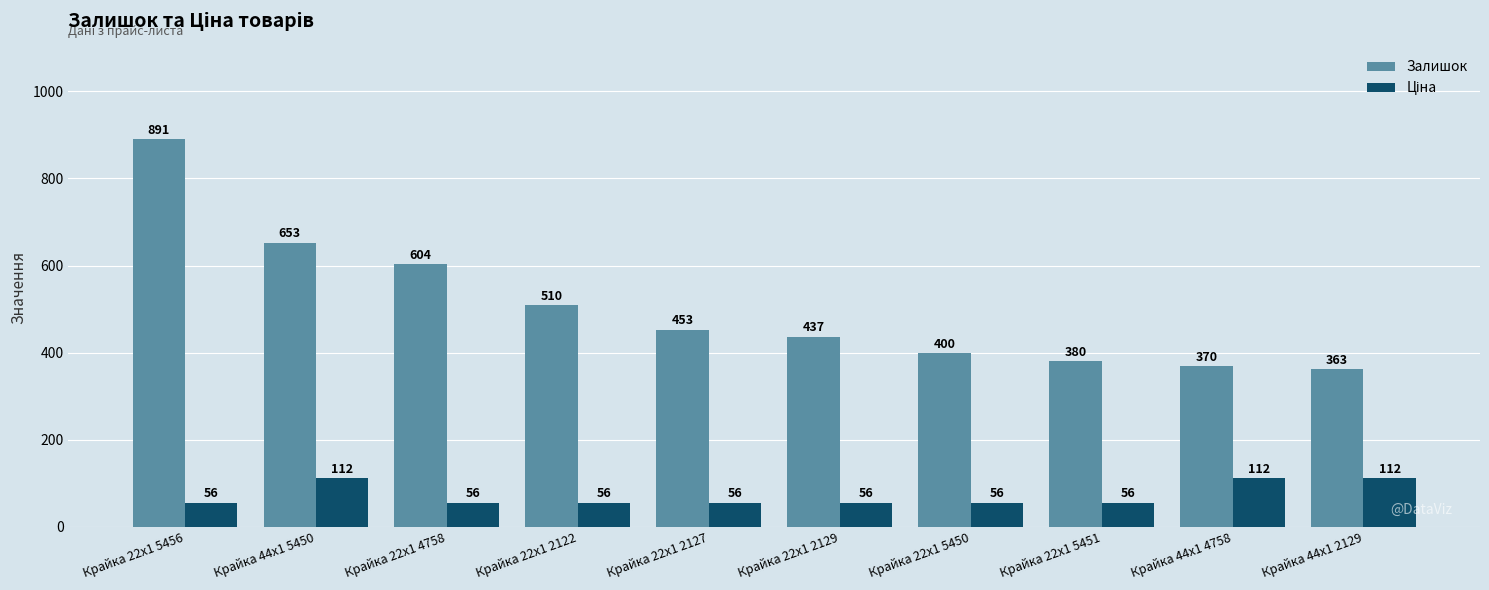

How many distinct data groups are displayed?

2